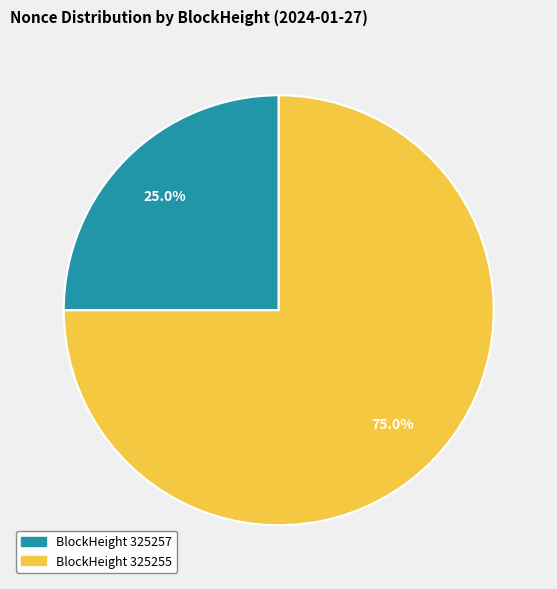

Is there any slice that represents more than half of the pie?

Yes